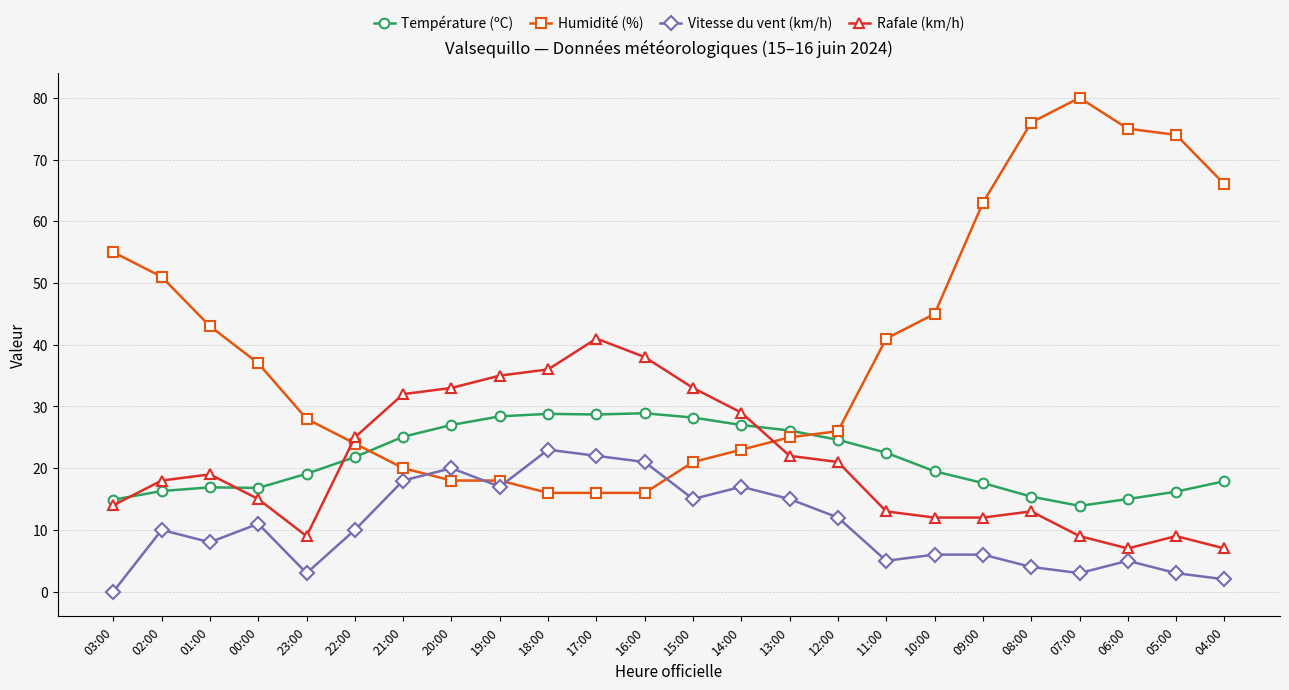

Rank the series by their maximum value, from lowest to highest.

Vitesse du vent (km/h), Température (ºC), Rafale (km/h), Humidité (%)